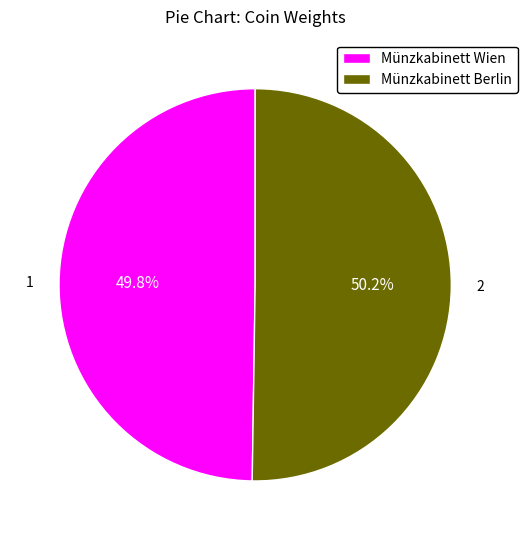

What is the ratio of the value at Münzkabinett Berlin to the value at Münzkabinett Wien?

1.0